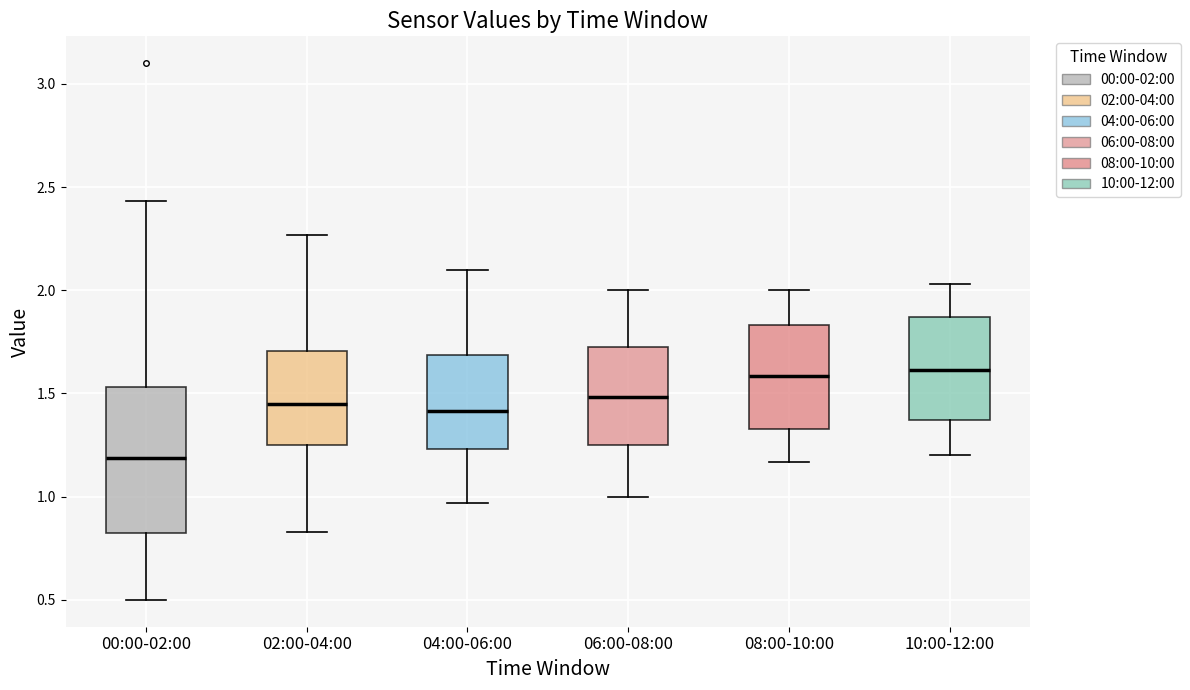

Reading left to right, transcribe this box plot: for each box, give where its median line is, the range the box spans, and where its two whiskers end, as read against the y-axis. The values are not printed on the chart, so give them approximately, as read against the axis.

00:00-02:00: median 1.20, box 0.80 to 1.55, whiskers 0.50 to 2.45
02:00-04:00: median 1.45, box 1.25 to 1.70, whiskers 0.85 to 2.25
04:00-06:00: median 1.40, box 1.25 to 1.70, whiskers 0.95 to 2.10
06:00-08:00: median 1.50, box 1.25 to 1.75, whiskers 1.00 to 2.00
08:00-10:00: median 1.60, box 1.35 to 1.85, whiskers 1.15 to 2.00
10:00-12:00: median 1.60, box 1.35 to 1.85, whiskers 1.20 to 2.05